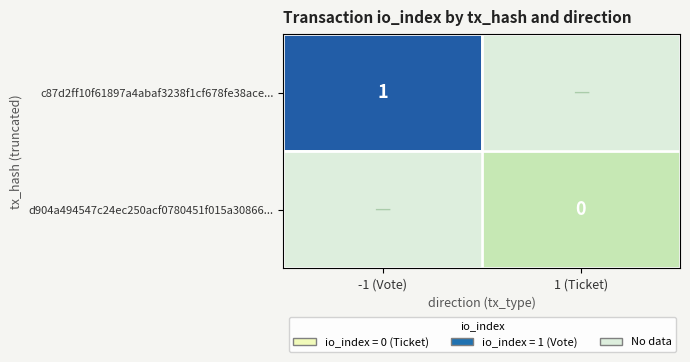

Is the value of d904a494547c24ec250acf0780451f015a30866... at 1 (Ticket) greater than the value of c87d2ff10f61897a4abaf3238f1cf678fe38ace... at -1 (Vote)?

No